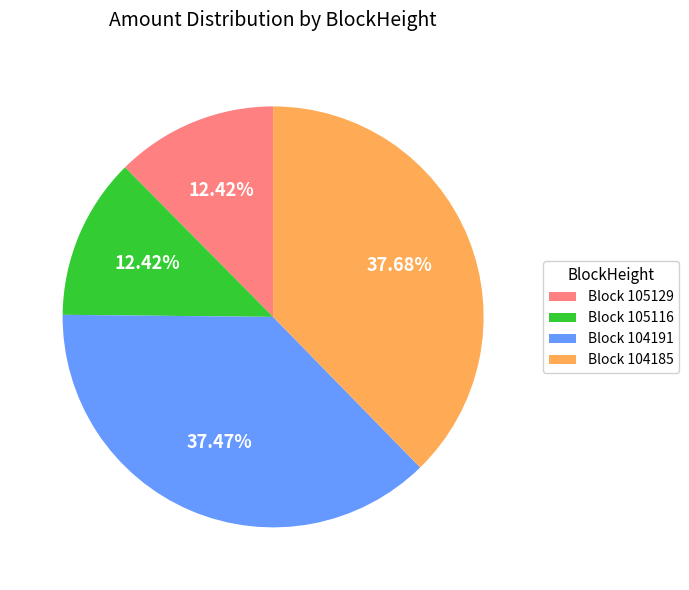

How many segments does this pie chart have?

4